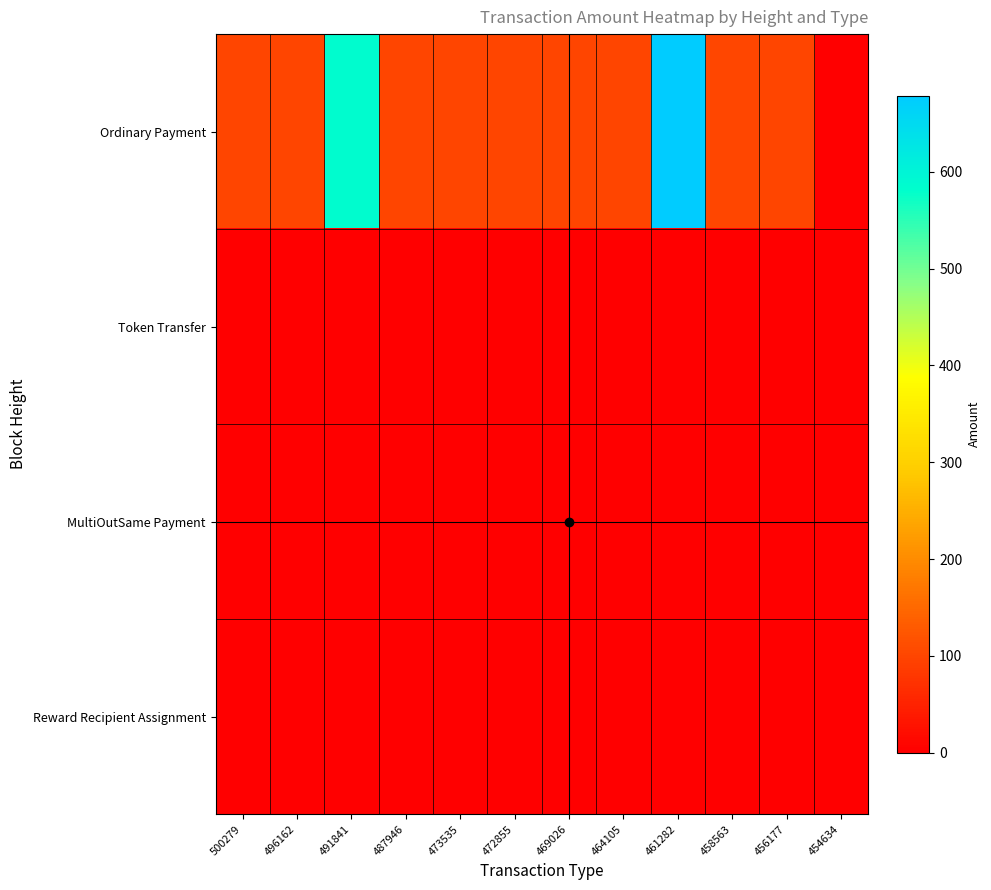

What is the spread (max minus min) of values at 456177?

100.1